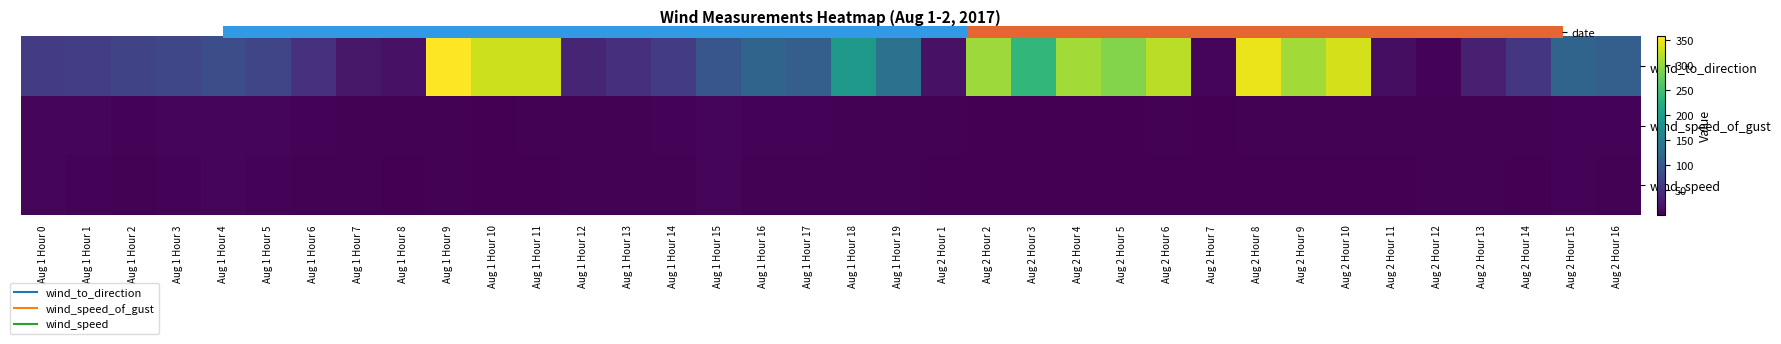

List the series in order of their peak value, lowest first.

wind_speed, wind_speed_of_gust, wind_to_direction